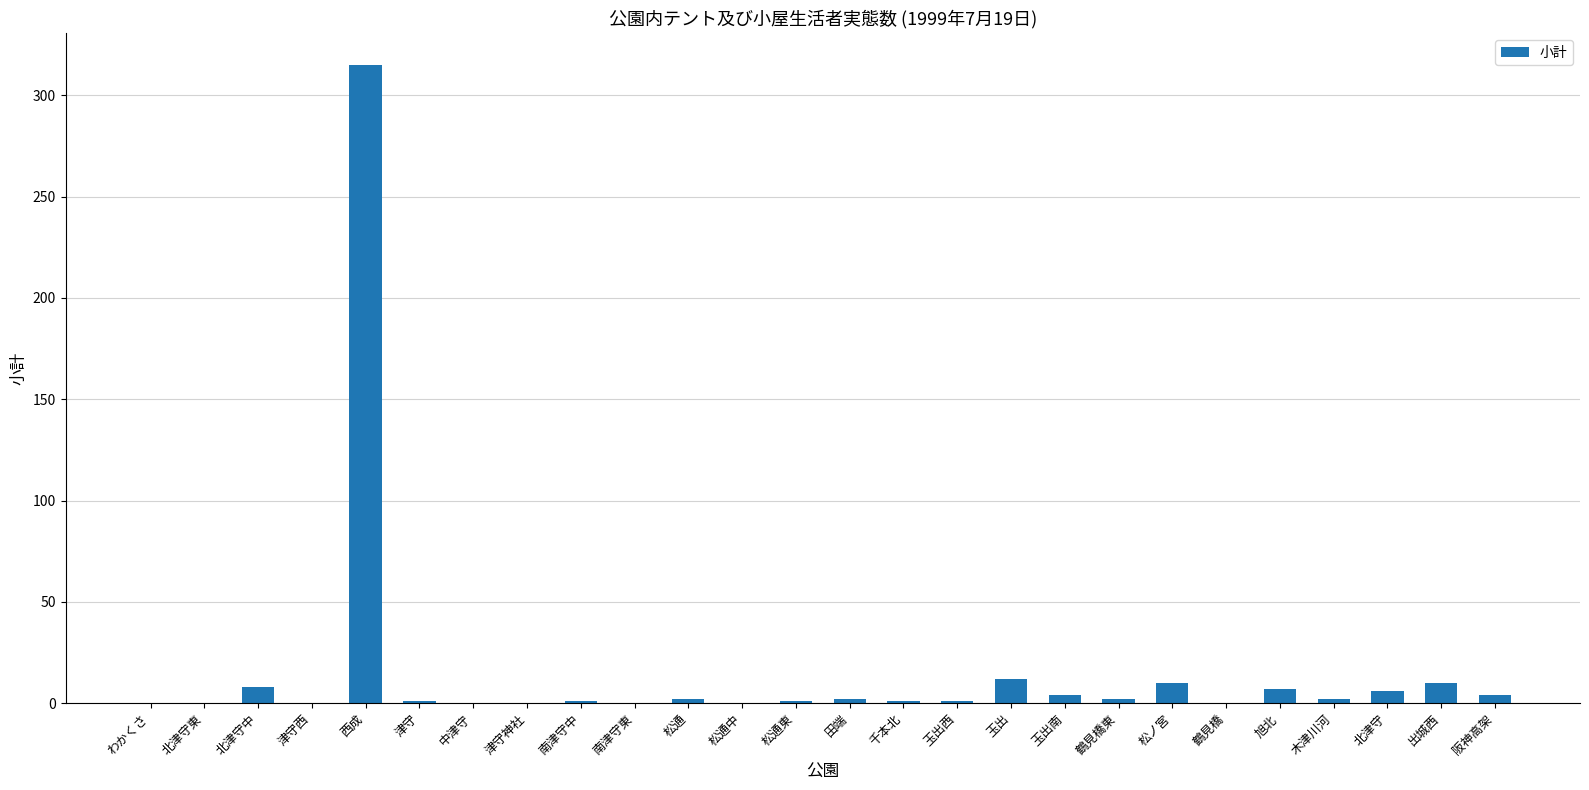

How many series are shown in this chart?

1